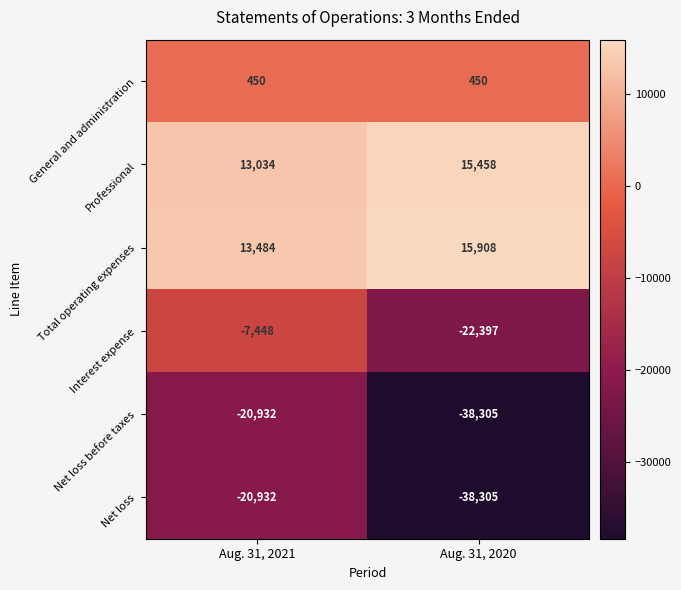

What is the spread (max minus min) of values at Aug. 31, 2020?

54213